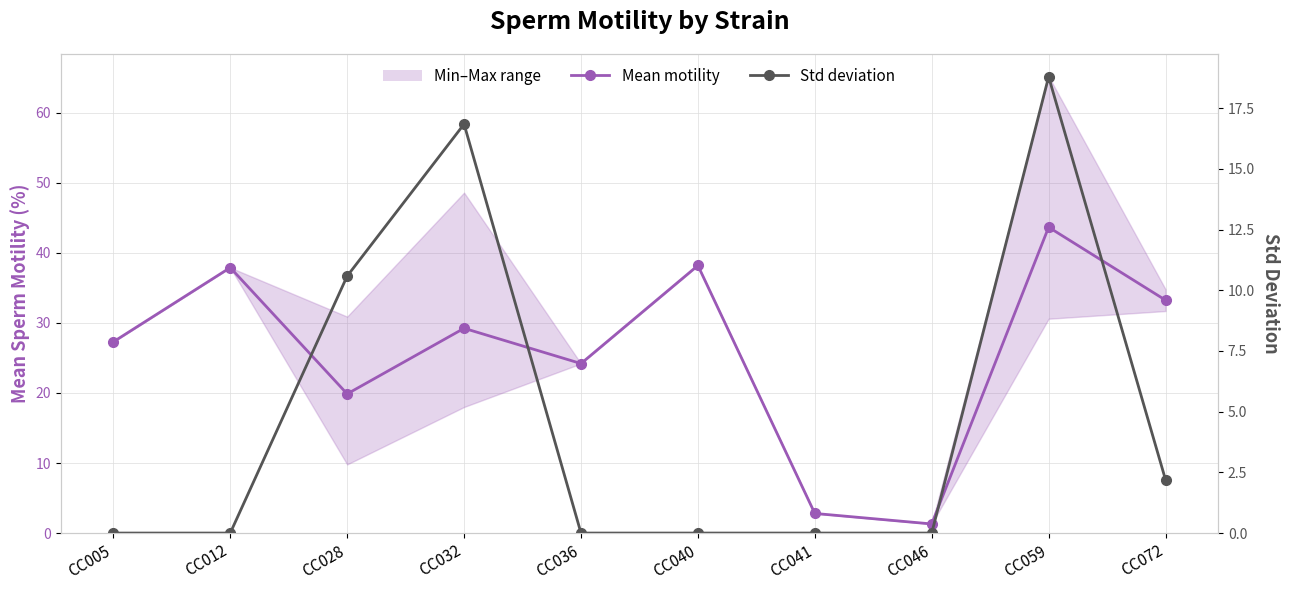

At which category is the sum across all series the highest?

CC059